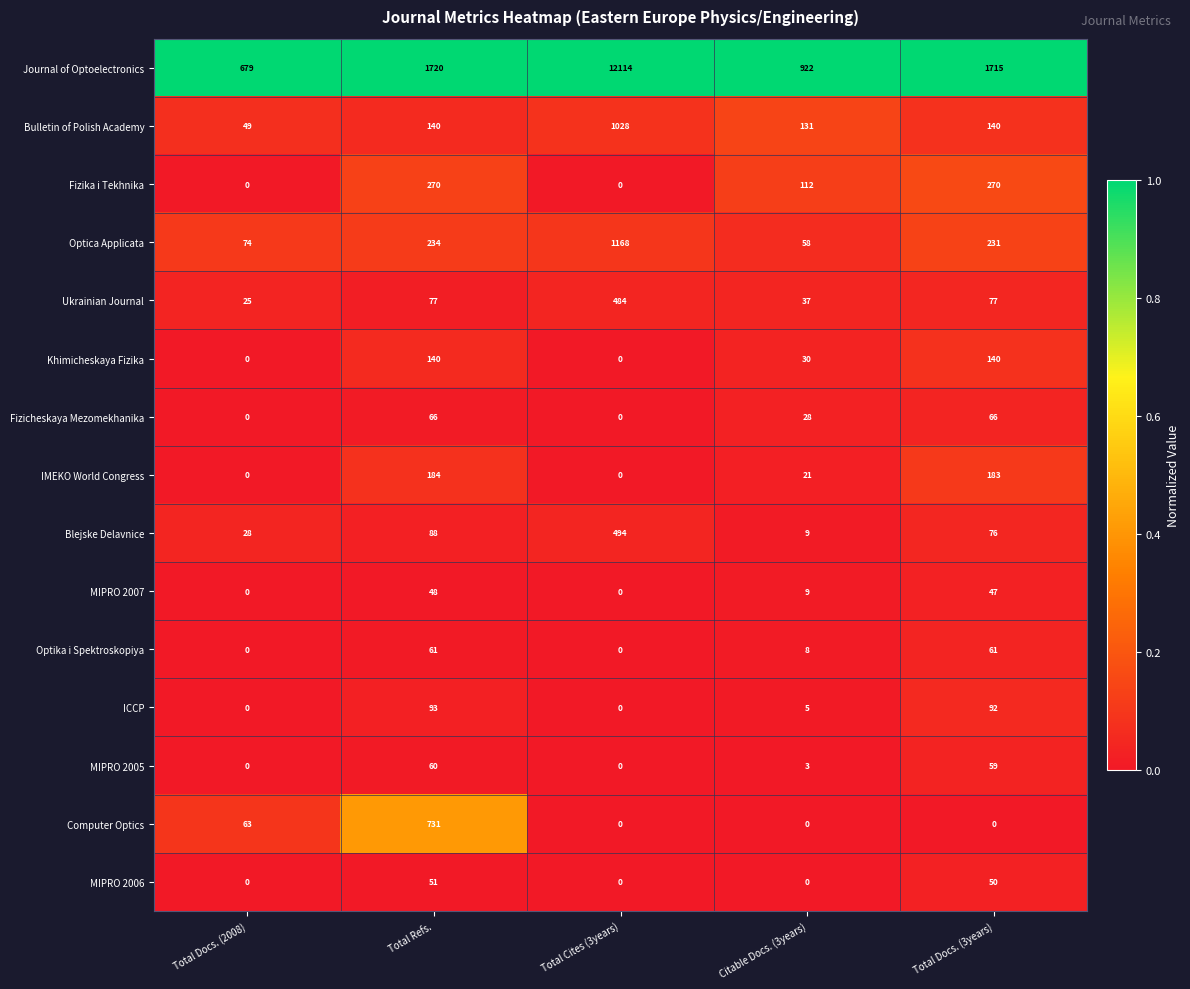

At which category is the sum across all series the highest?

Total Cites (3years)